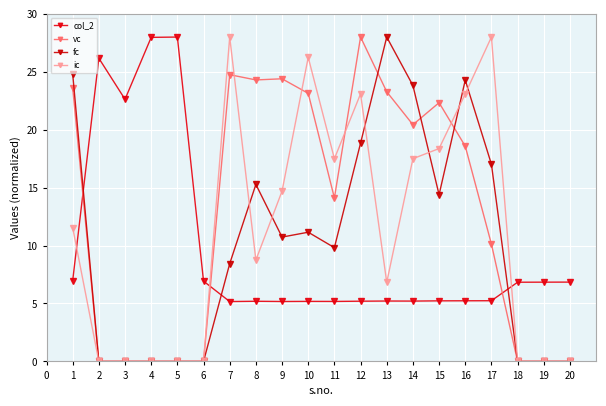

What are all the series names shown in the legend?

col_2, vc, fc, ic